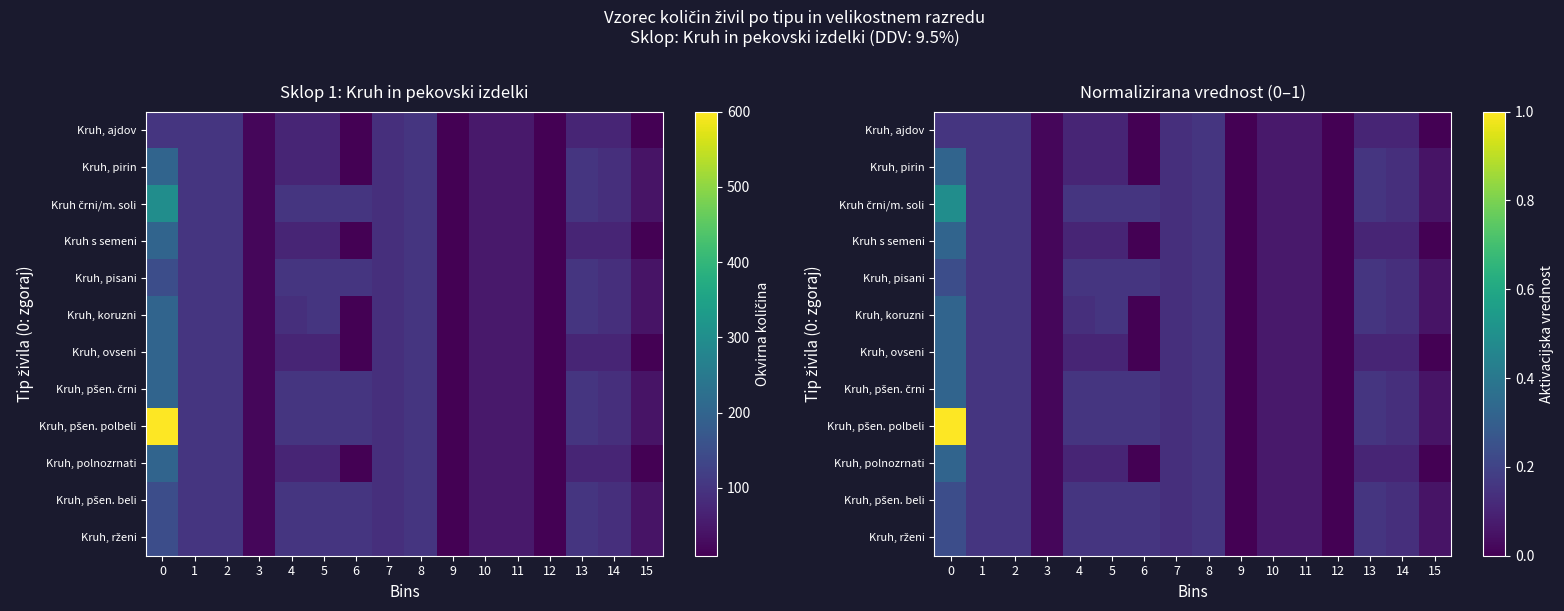

What is the difference between the second highest and minimum values in the Kruh, rženi series?

0.2